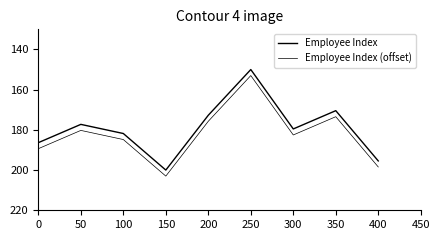

What is the spread (max minus min) of values at 200?

3.0